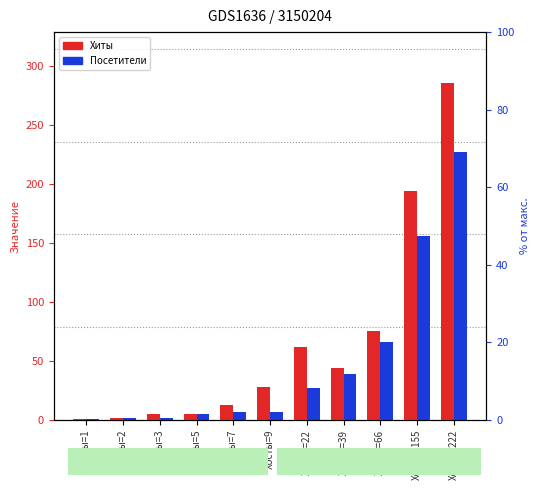

How many distinct data groups are displayed?

2